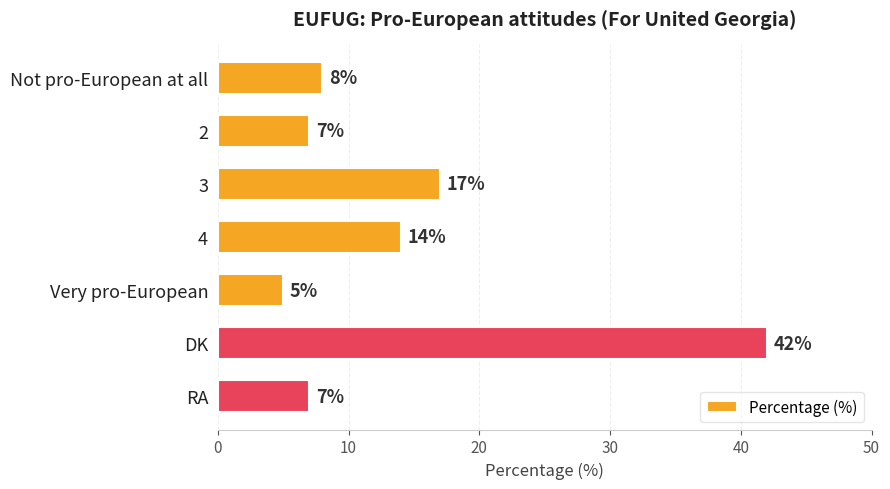

At which label is the value closest to 23?

3